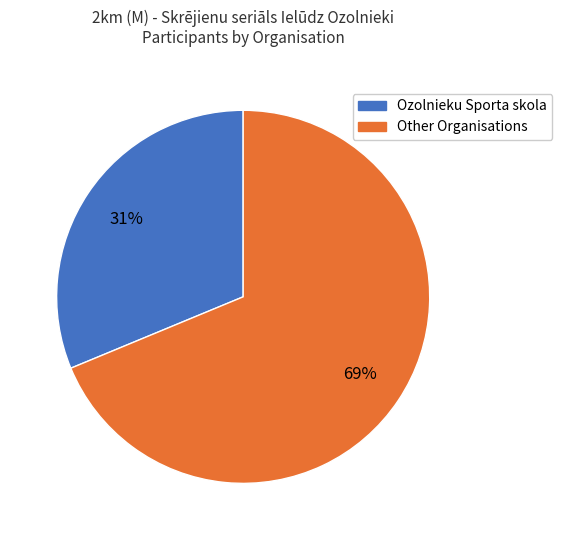

What is the majority slice?

Other